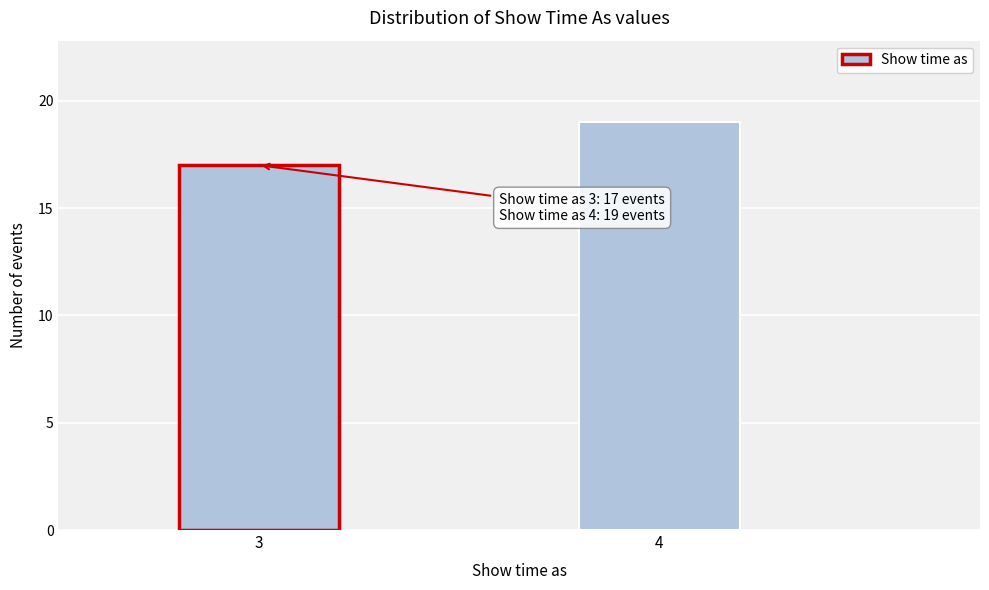

Reading left to right, what are all the values shown in this chart?

17	19